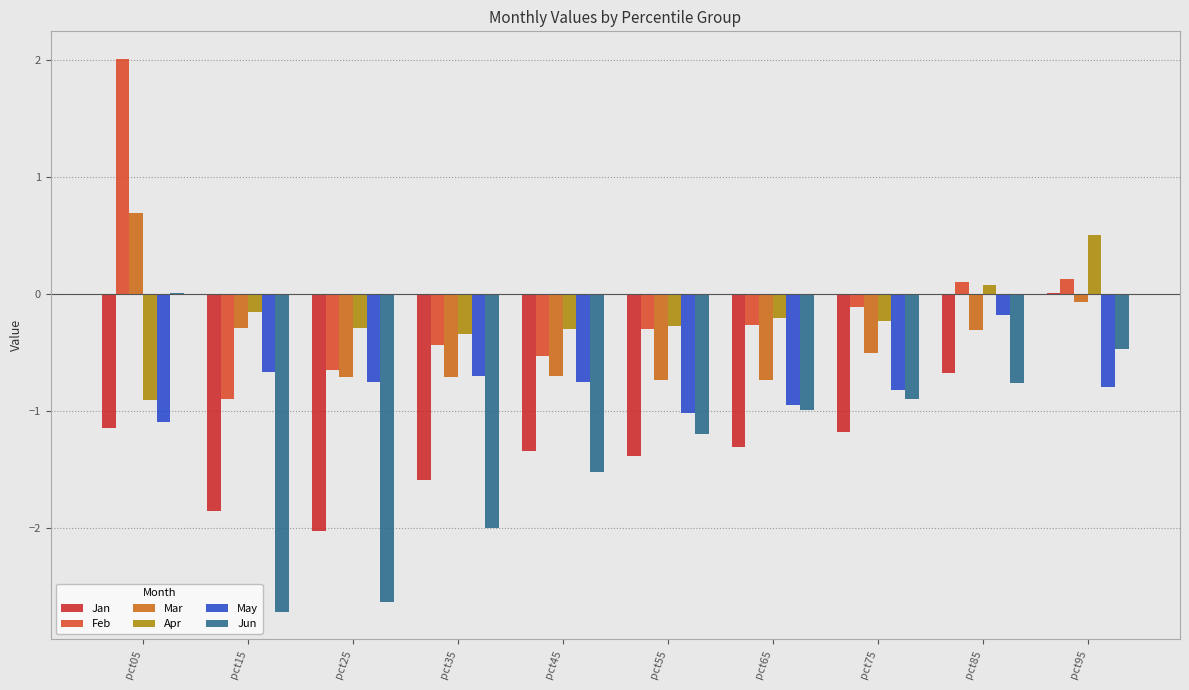

Count the number of data series in this chart.

6